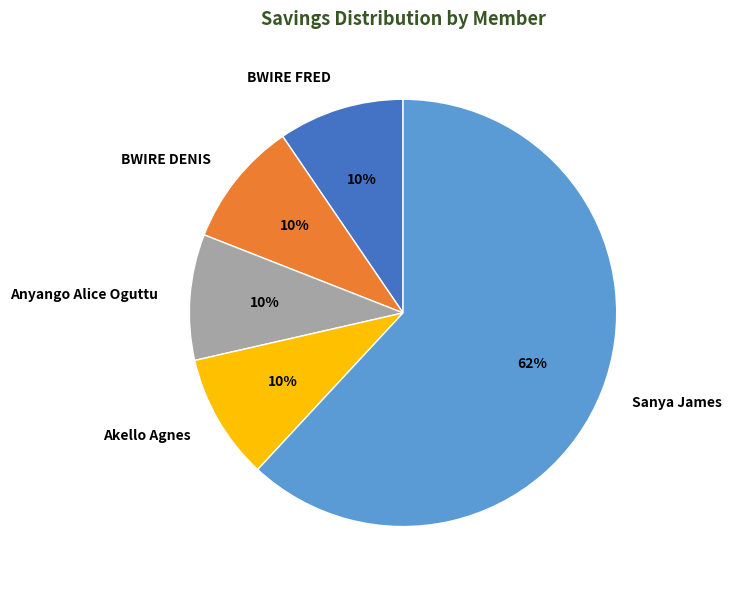

Which category has the biggest portion of the pie?

Sanya James